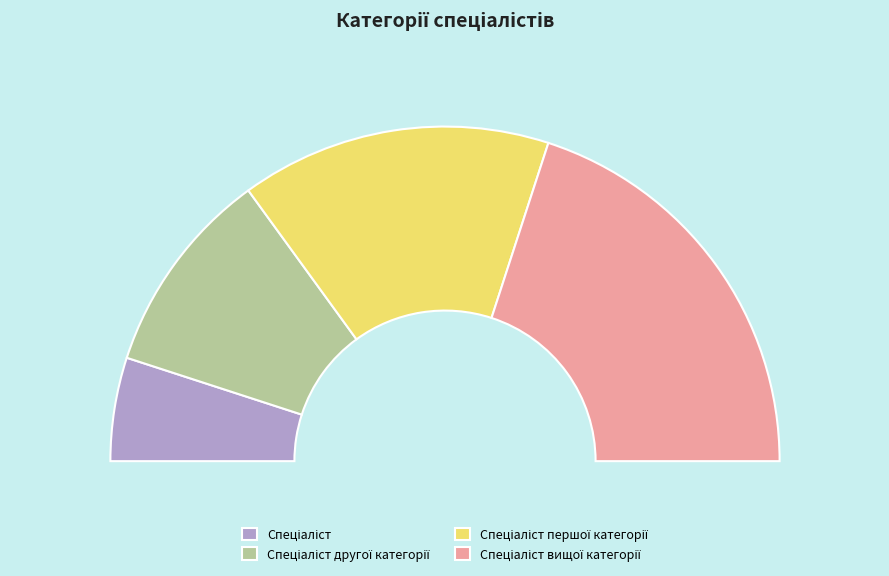

True or false: Спеціаліст першої категорії accounts for 30% of the total.

True